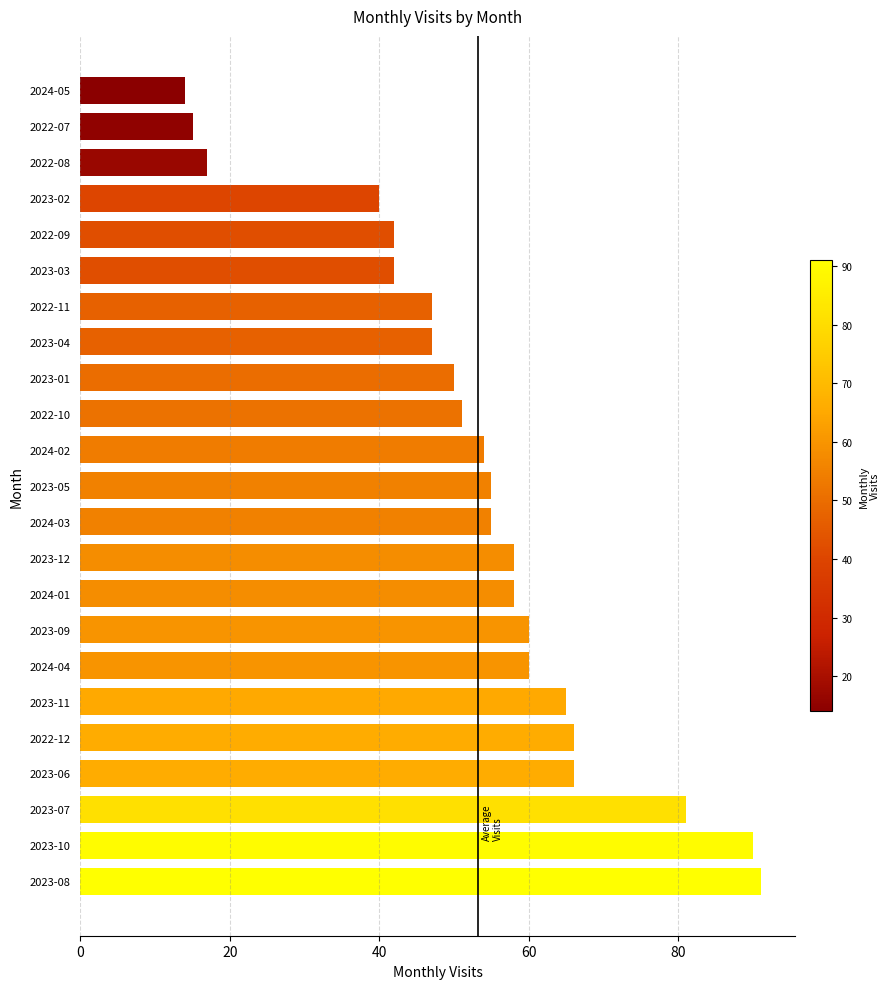

Are the bars horizontal?

Yes